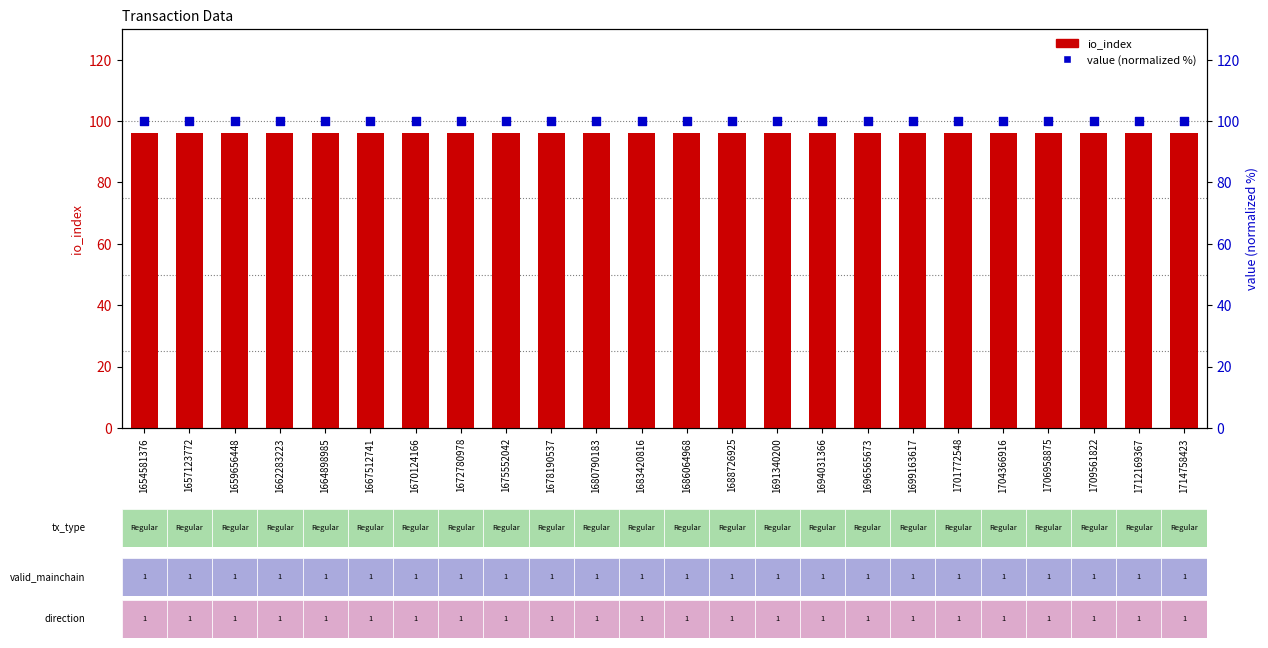

Is the value of io_index at 1688726925 greater than the value of value (normalized) at 1704366916?

No